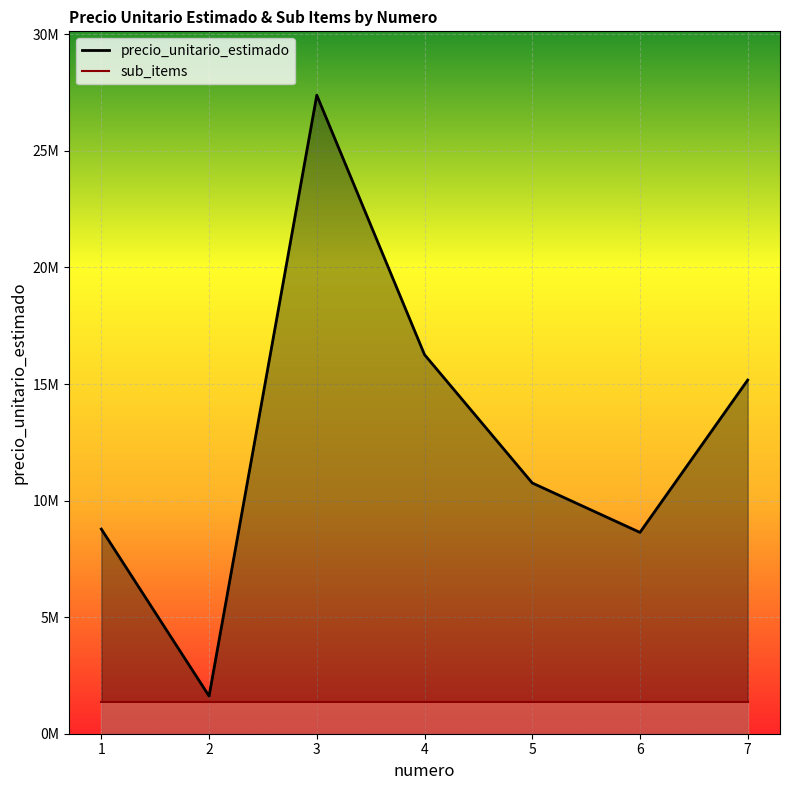

True or false: precio_unitario_estimado and sub_items cross at least once.

False